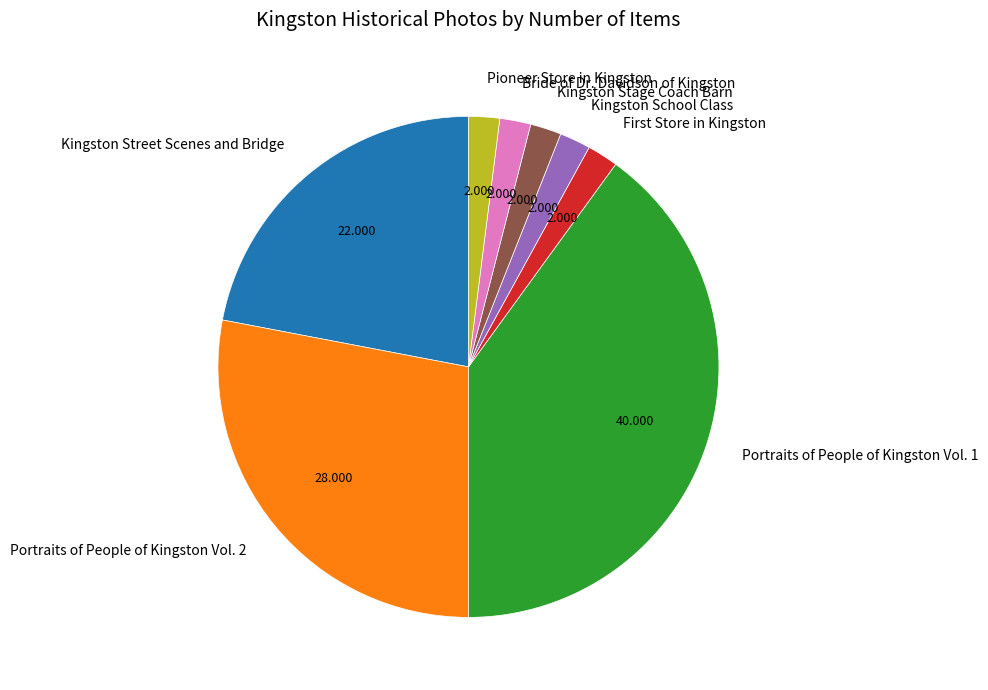

Is there a majority slice in this chart?

No